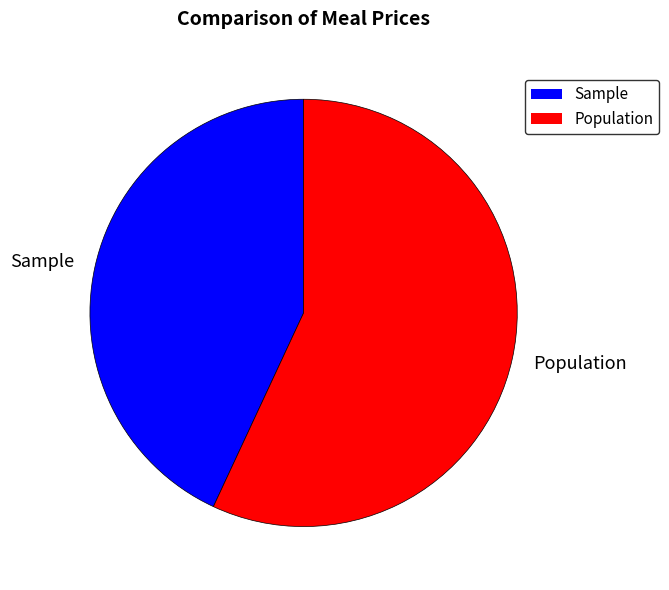

Between Sample and Population, which is larger?

Population